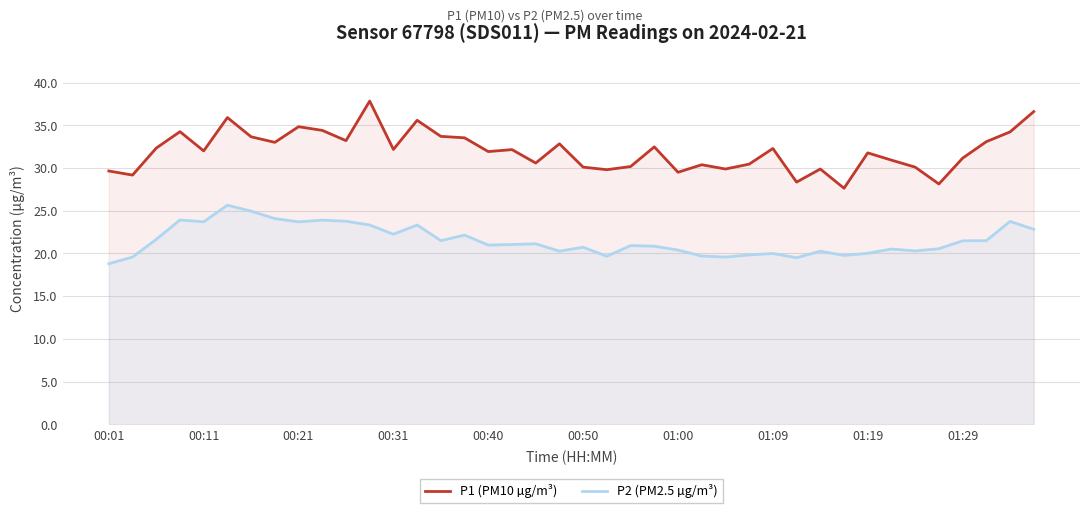

Reading left to right, transcribe all the data shown in this chart.

P1 (PM10 µg/m³): 29.6	29.2	32.3	34.2	32.0	35.9	33.6	33.0	34.8	34.4	33.2	37.8	32.2	35.6	33.7	33.5	31.9	32.1	30.6	32.8	30.1	29.8	30.2	32.5	29.5	30.4	29.9	30.4	32.3	28.4	29.9	27.6	31.8	30.9	30.1	28.1	31.1	33.1	34.2	36.6
P2 (PM2.5 µg/m³): 18.8	19.6	21.6	23.9	23.7	25.6	24.9	24.1	23.7	23.9	23.8	23.3	22.2	23.3	21.5	22.1	21.0	21.1	21.1	20.3	20.7	19.7	20.9	20.9	20.4	19.7	19.6	19.8	20.0	19.5	20.3	19.8	20.0	20.5	20.3	20.6	21.5	21.5	23.8	22.8